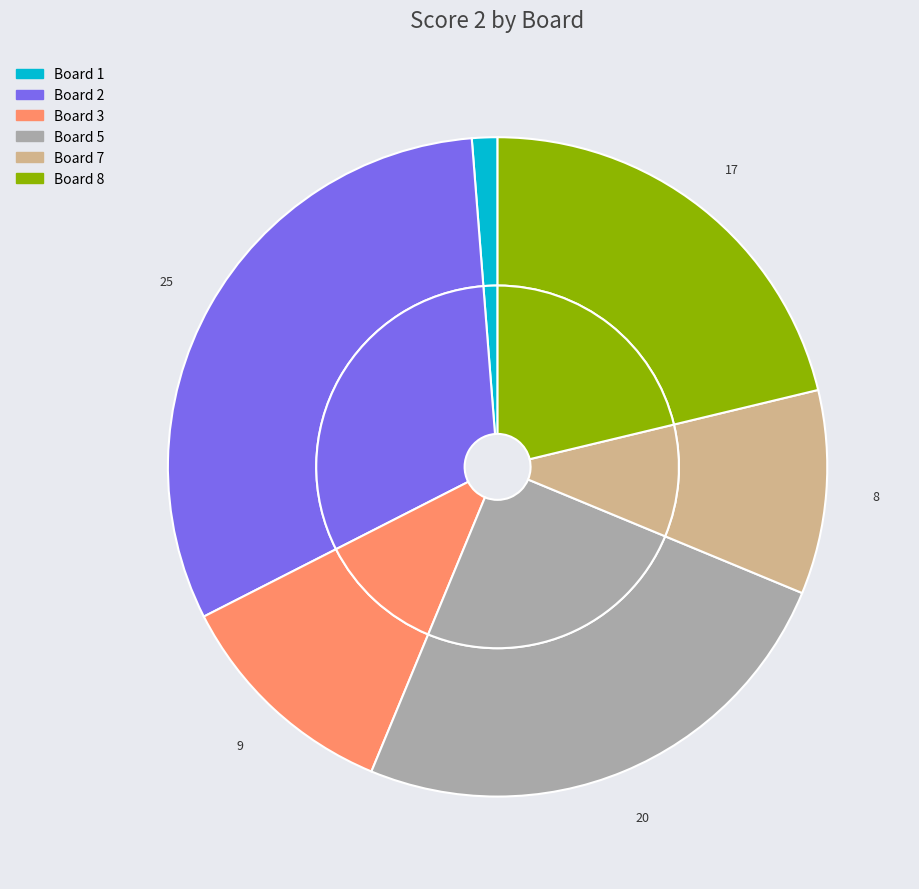

Count the number of slices in the pie.

9